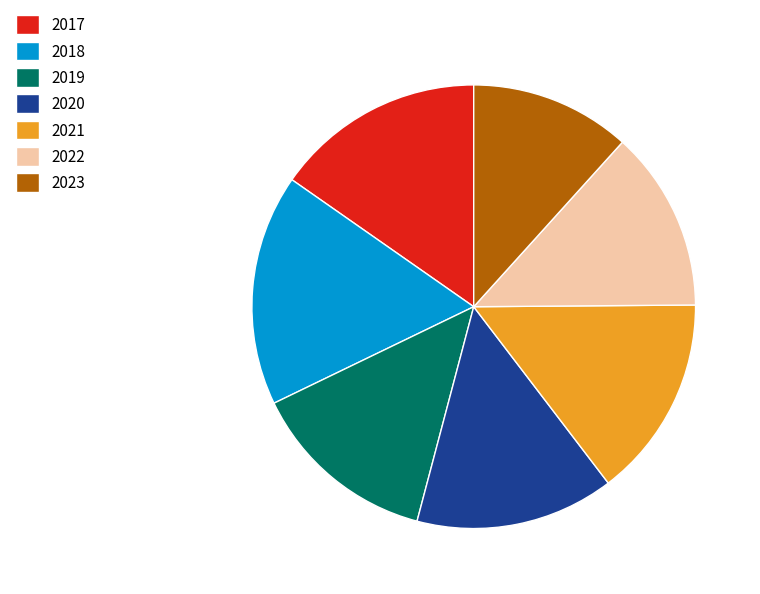

Is the sum of 2023 and 2021 greater than half?

No